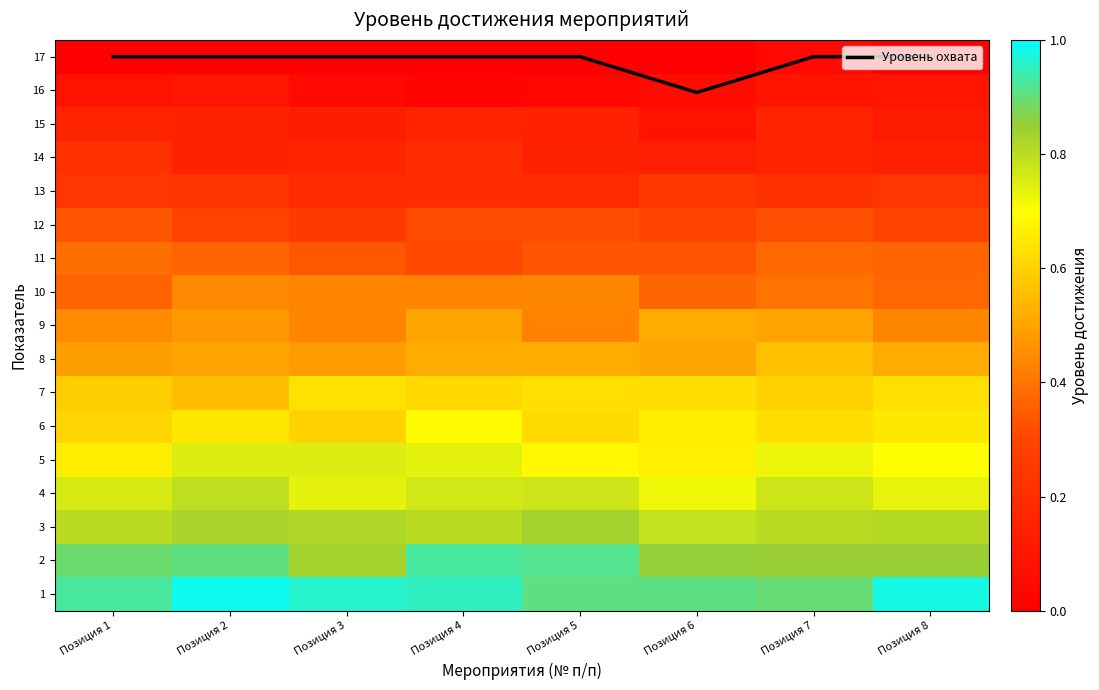

True or false: Уровень охвата has a value of 24.7 at Позиция 2.

False